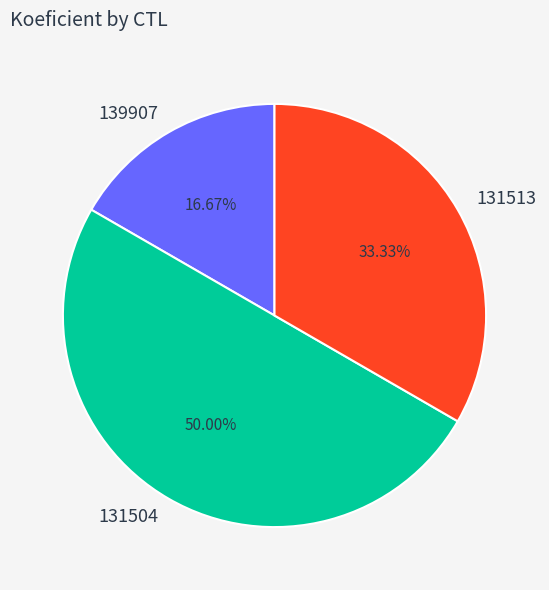

Which category has the smallest portion of the pie?

139907